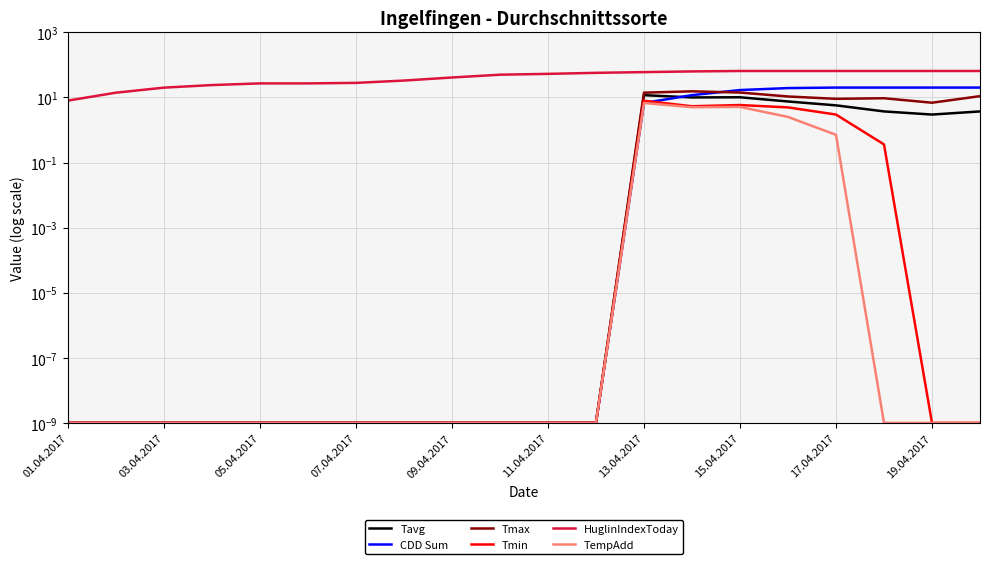

Does the chart have visible grid lines?

Yes